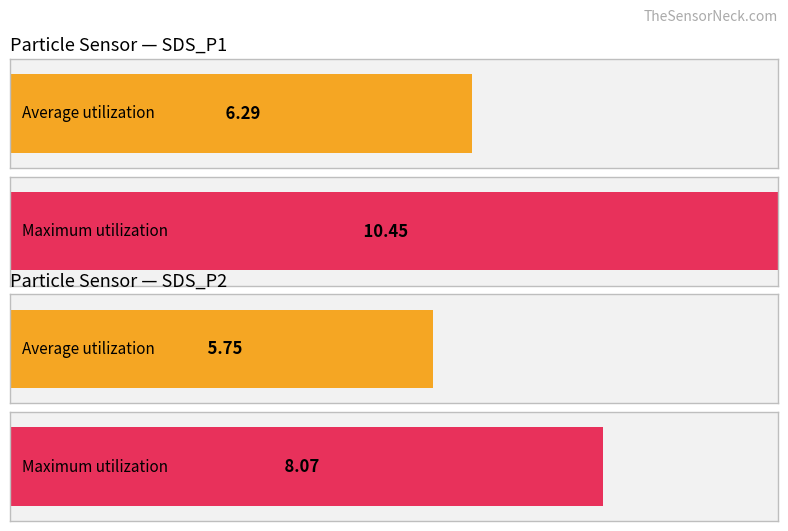

Are the bars horizontal?

Yes